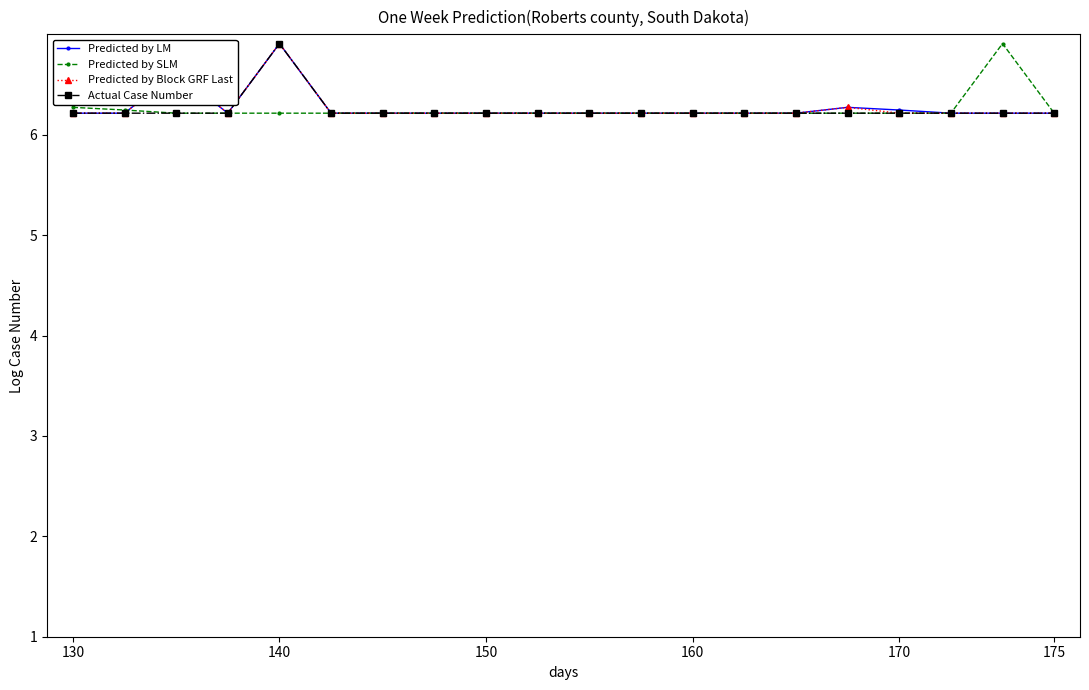

True or false: Actual Case Number has more than 0 interior local peaks.

True